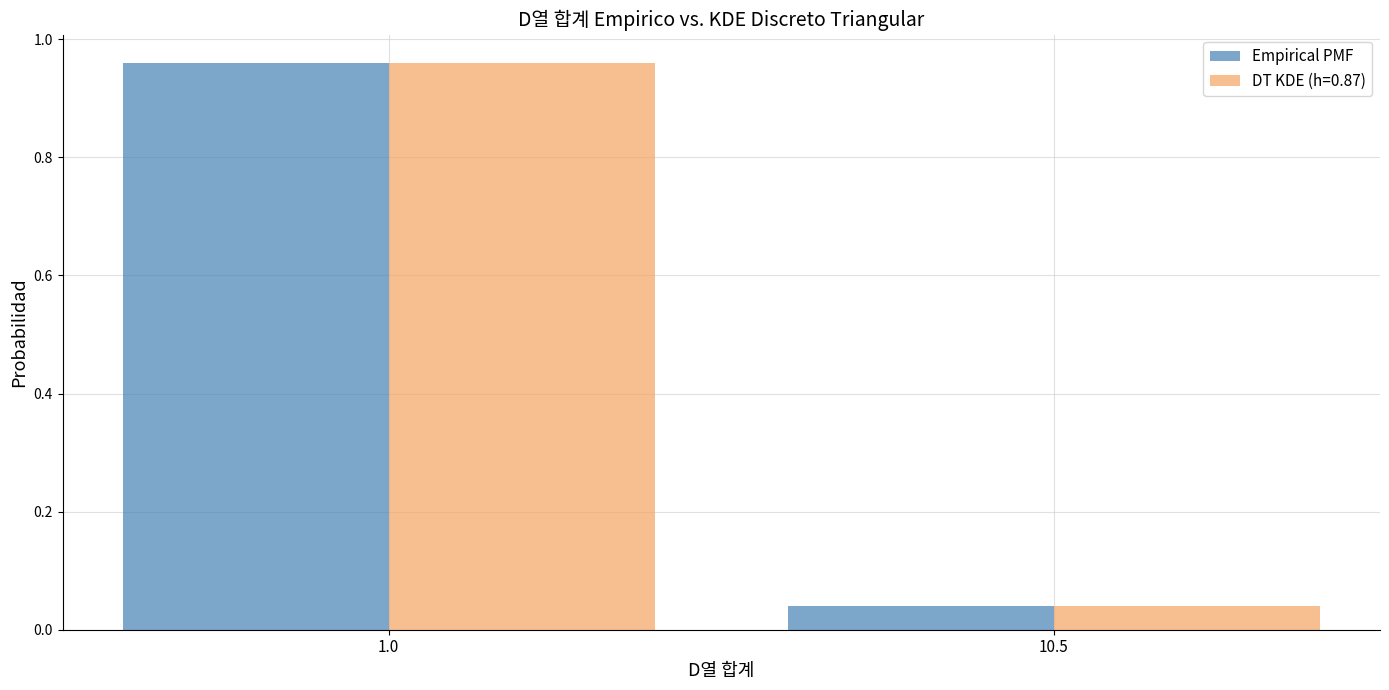

Where is Empirical PMF nearest to the value 0?

10.5